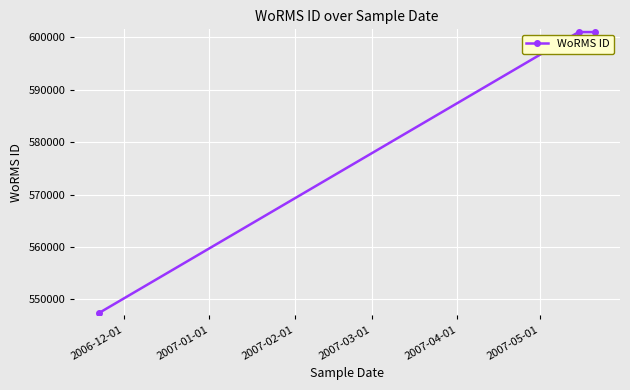

What is the value of the 1st point from the left?

547449